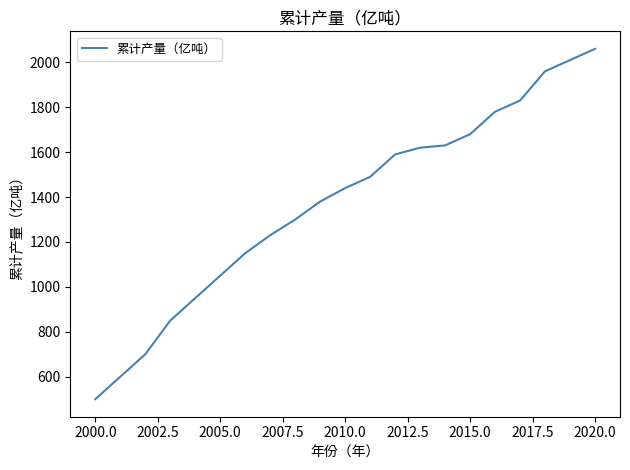

What is the greatest value displayed?

2060